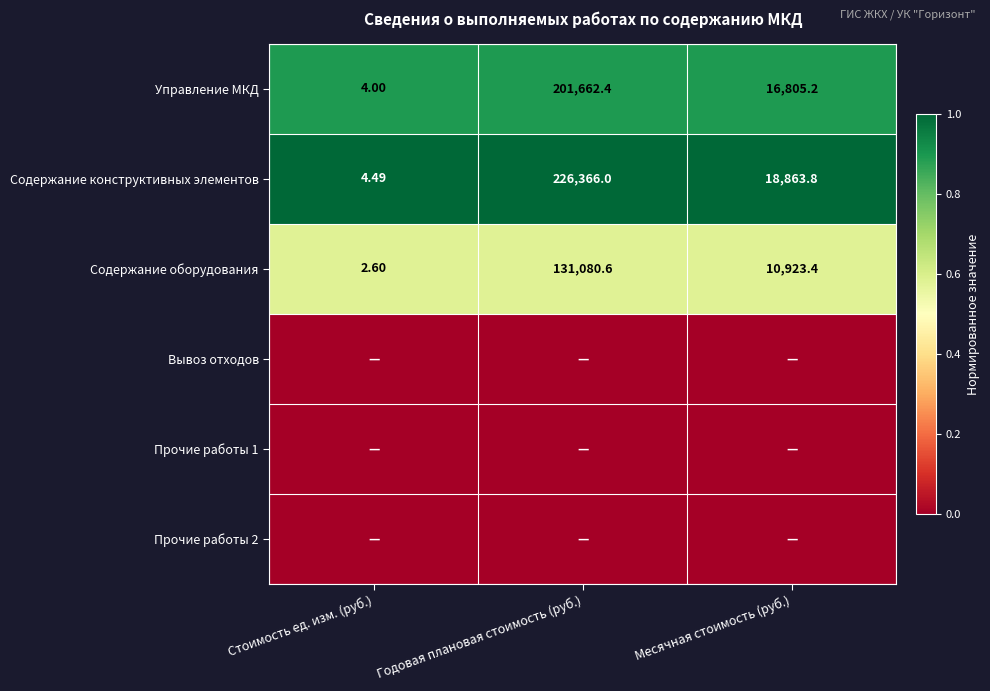

Where does the Управление МКД series first go above 16805?

Годовая плановая стоимость (руб.)